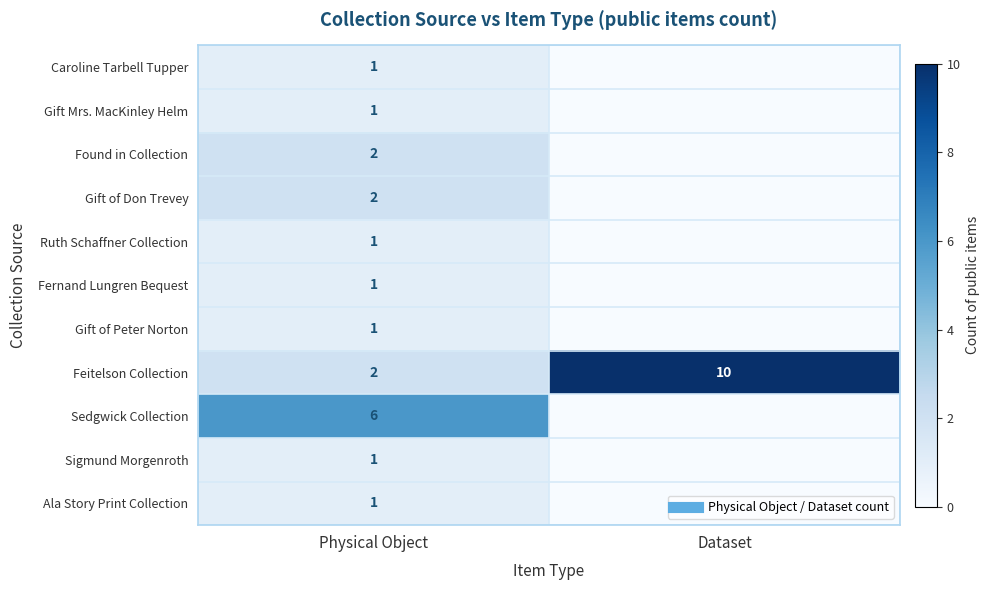

The Sigmund Morgenroth series shows 1 at Physical Object. True or false?

True